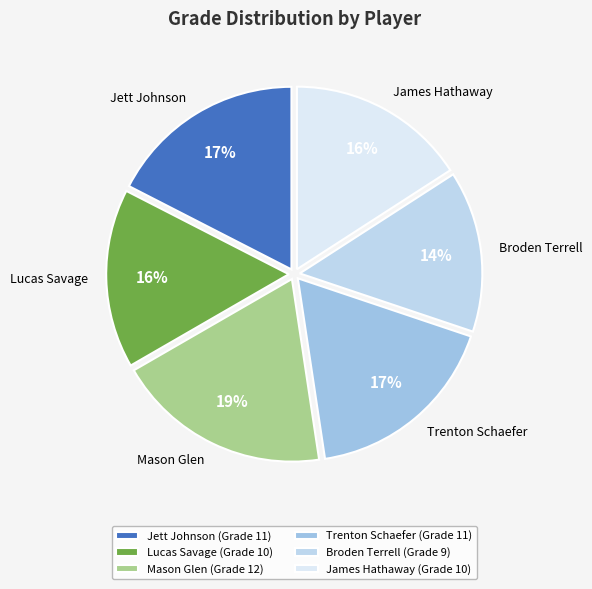

Combined, do Broden Terrell and Jett Johnson account for over 50%?

No